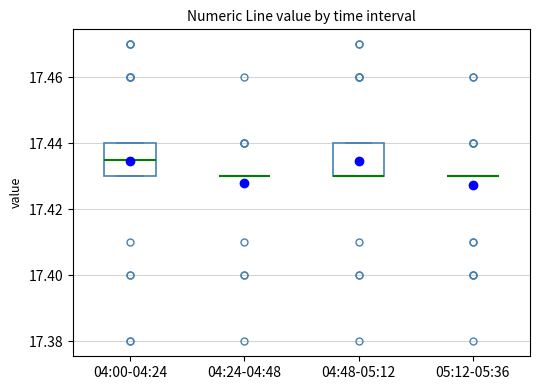

Reading left to right, transcribe this box plot: for each box, give where its median line is, the range the box spans, and where its two whiskers end, as read against the y-axis. The values are not printed on the chart, so give them approximately, as read against the axis.

04:00-04:24: median 17.436, box 17.430 to 17.440, whiskers 17.430 to 17.440
04:24-04:48: box collapsed to a line at 17.430, whiskers 17.430 to 17.430
04:48-05:12: median 17.430 (drawn on the box's lower edge), box 17.430 to 17.440, whiskers 17.430 to 17.440
05:12-05:36: box collapsed to a line at 17.430, whiskers 17.430 to 17.430